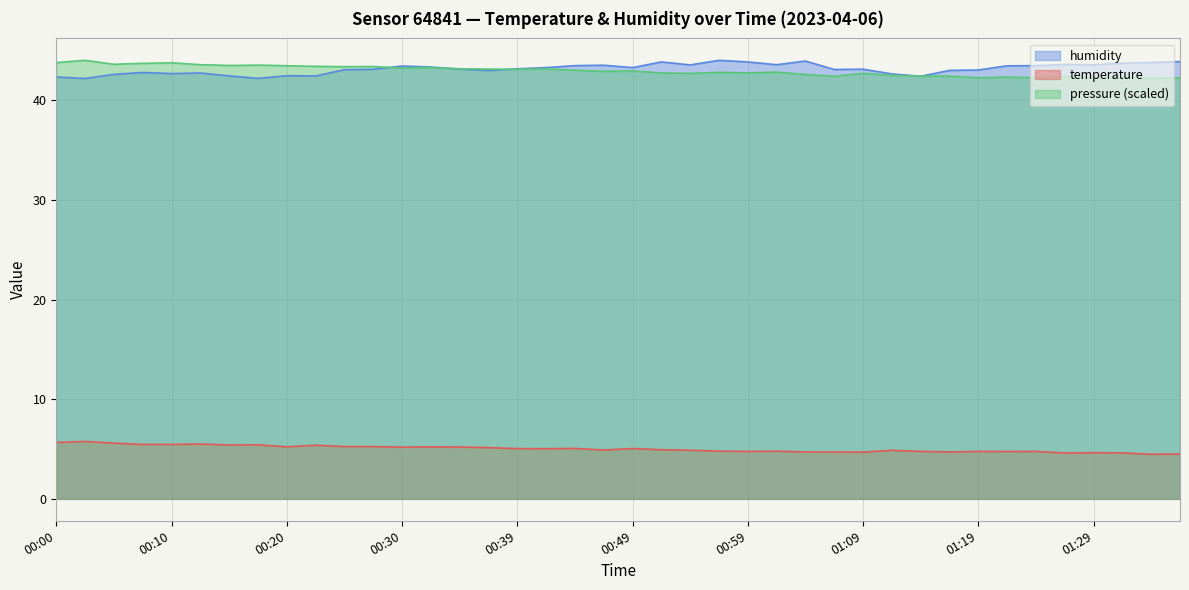

Is the value of temperature at 00:25 greater than the value of humidity at 00:15?

No